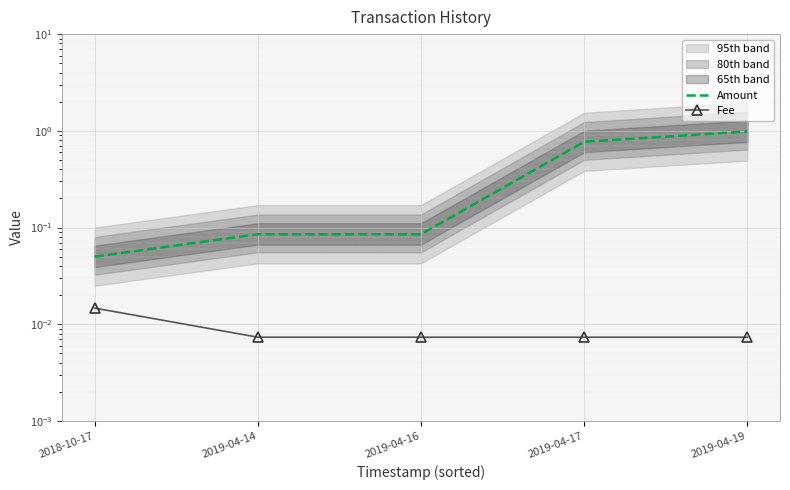

Between 2018-10-17 and 2019-04-14, which is larger?

2019-04-14